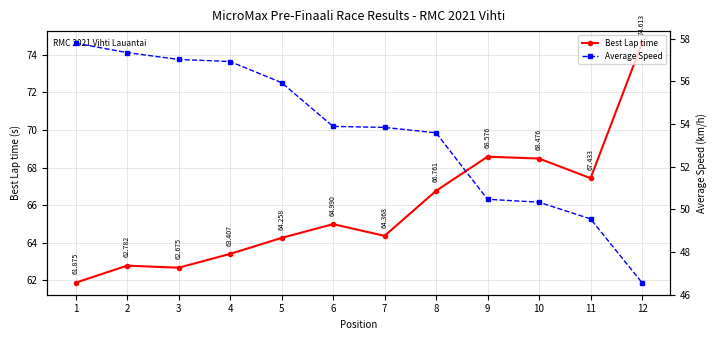

Reading left to right, what are all the values shown in this chart?

Best Lap time: 1=61.9	2=62.8	3=62.7	4=63.4	5=64.3	6=65.0	7=64.4	8=66.8	9=68.6	10=68.5	11=67.4	12=74.6
Average Speed: 1=57.8	2=57.3	3=57.0	4=56.9	5=55.9	6=53.9	7=53.8	8=53.6	9=50.5	10=50.3	11=49.5	12=46.6